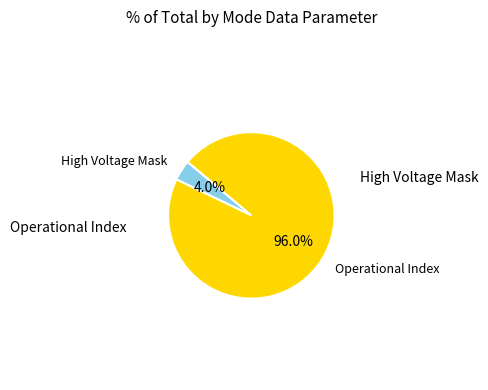

Which slice is the largest?

Operational Index